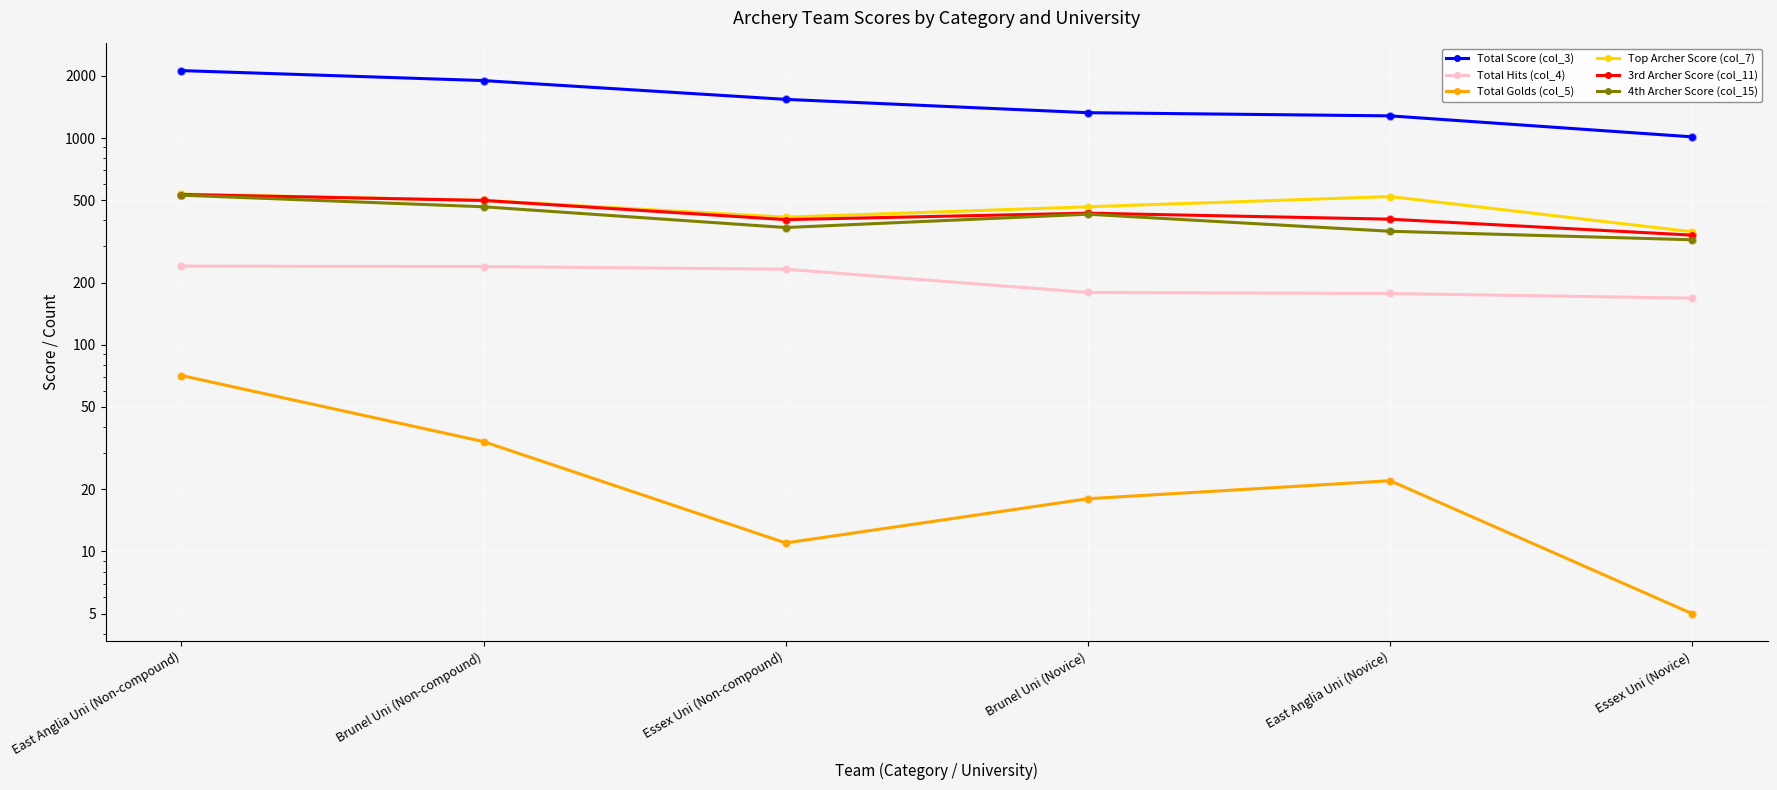

Which series contains the lowest Y value?

Total Golds (col_5)